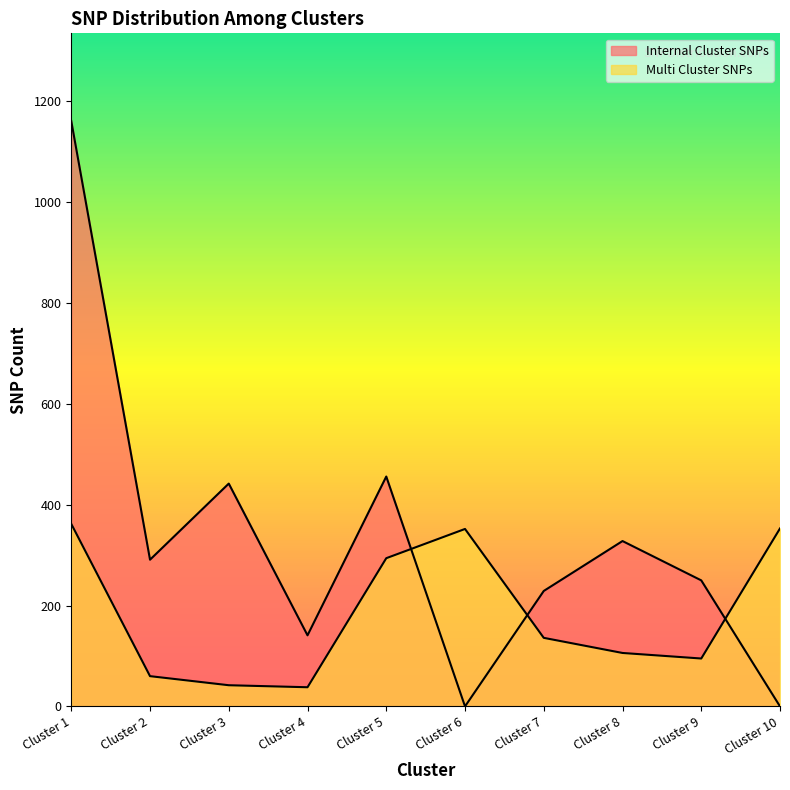

Where is the first local minimum for Multi Cluster SNPs?

Cluster 4